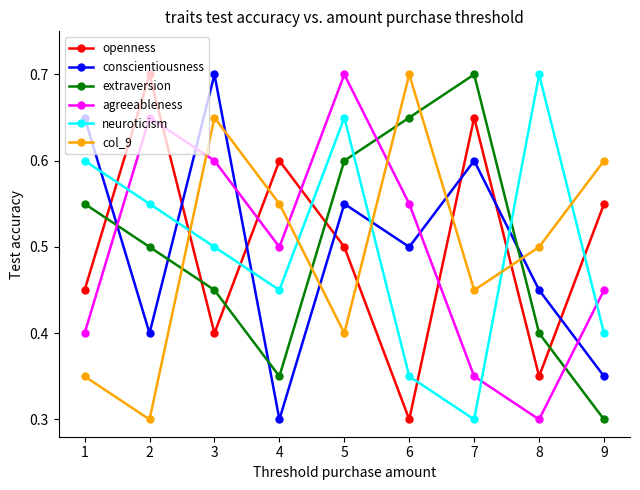

What is the sum of all conscientiousness values?

4.5